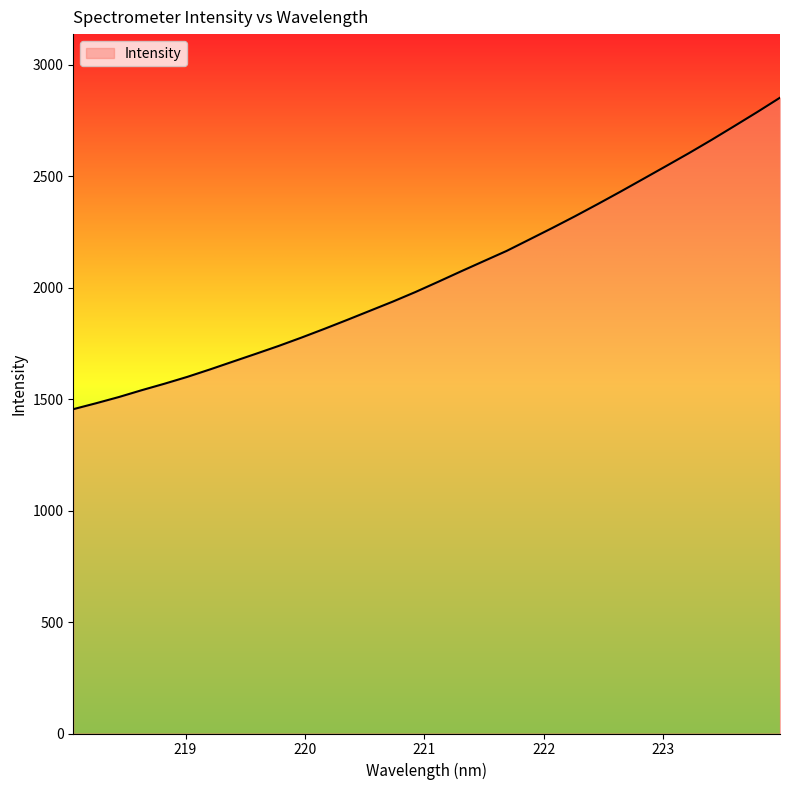

True or false: the data has more than 1 interior local peaks.

False